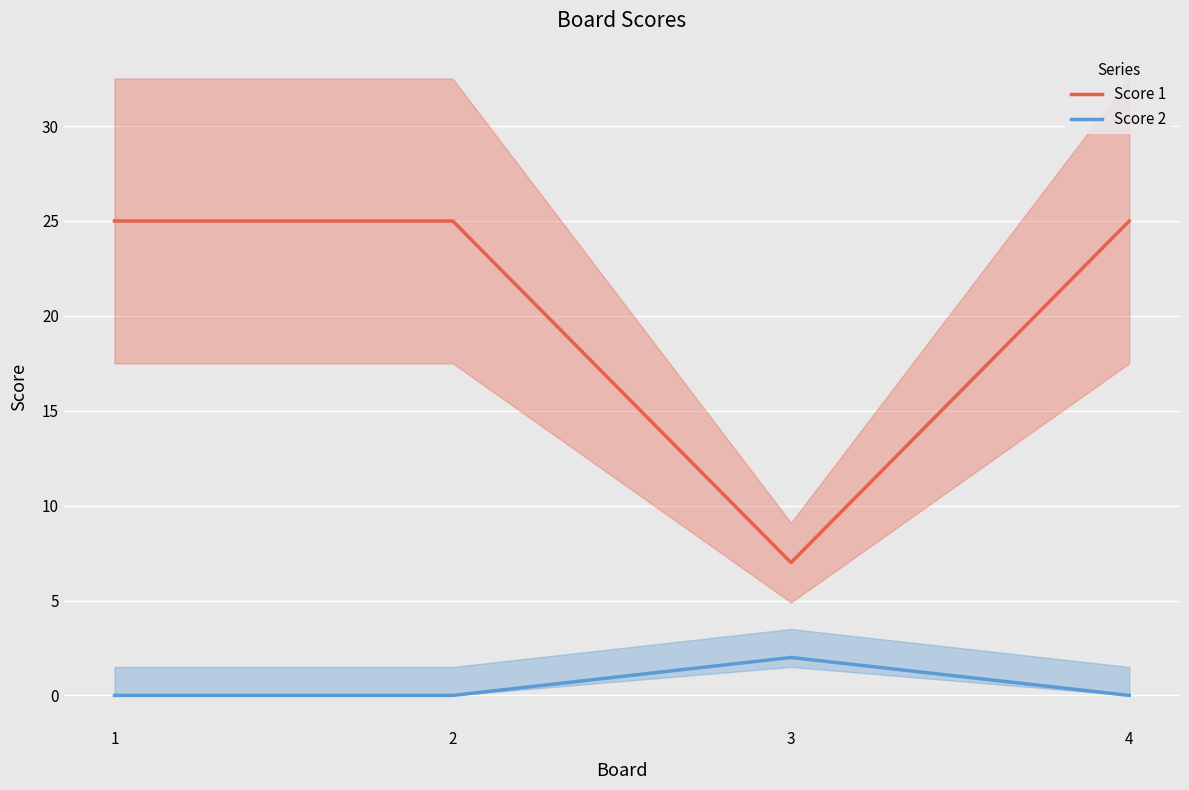

Is it true that Score 2 equals 0 at 4?

True